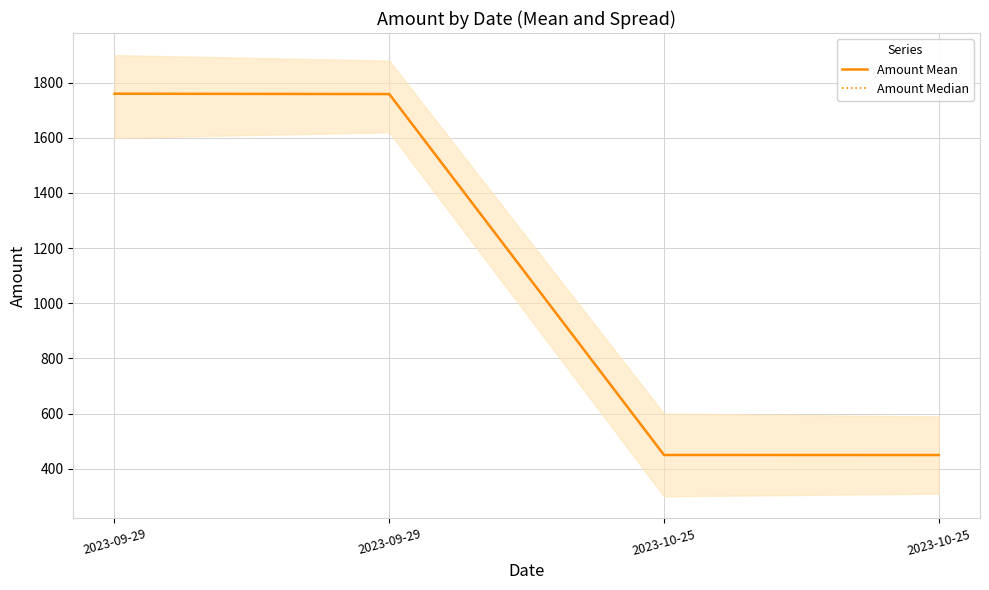

Where is Amount Mean nearest to the value 1104?

2023-10-25